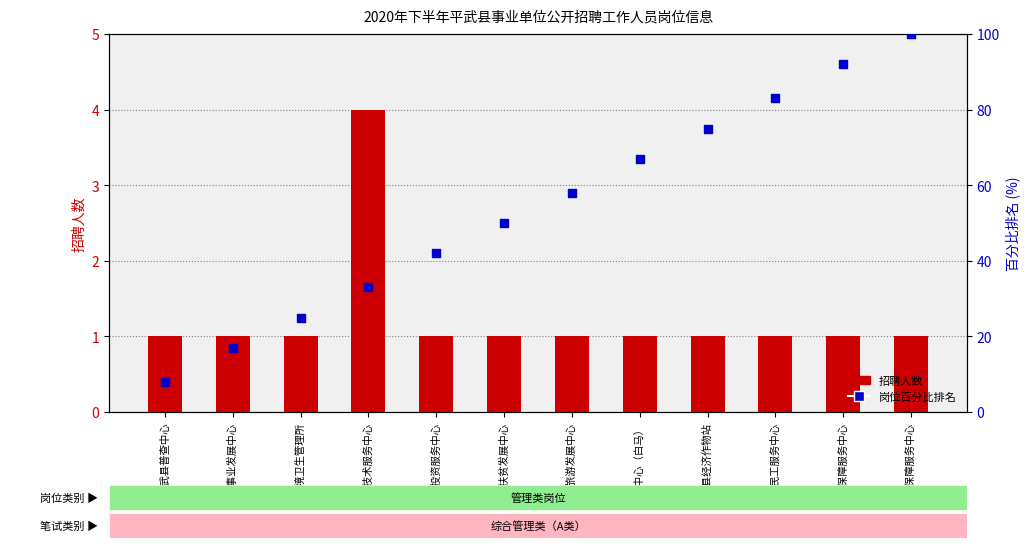

What are all the series names shown in the legend?

招聘人数, 岗位百分比排名